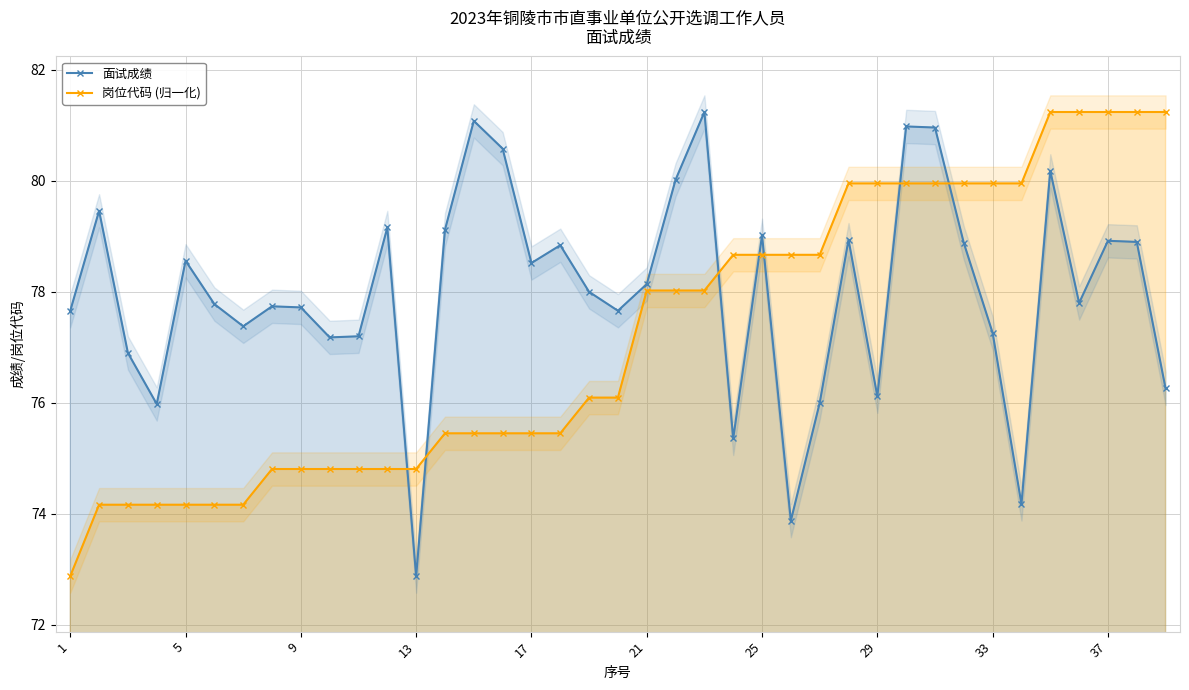

After their last crossing, which series has the higher values: 岗位代码 (归一化) or 面试成绩?

岗位代码 (归一化)